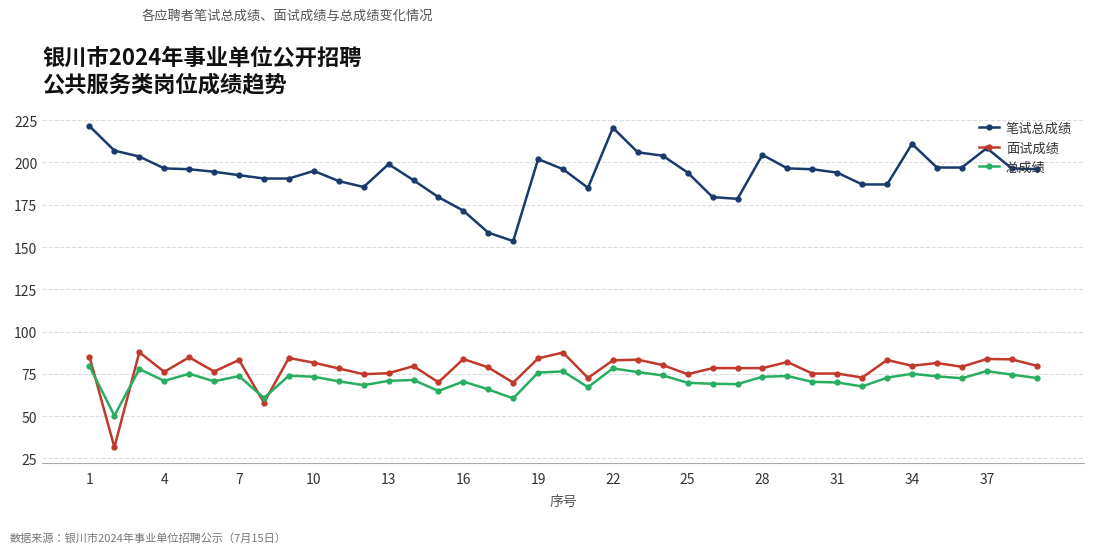

Which series has the widest spread of values?

笔试总成绩